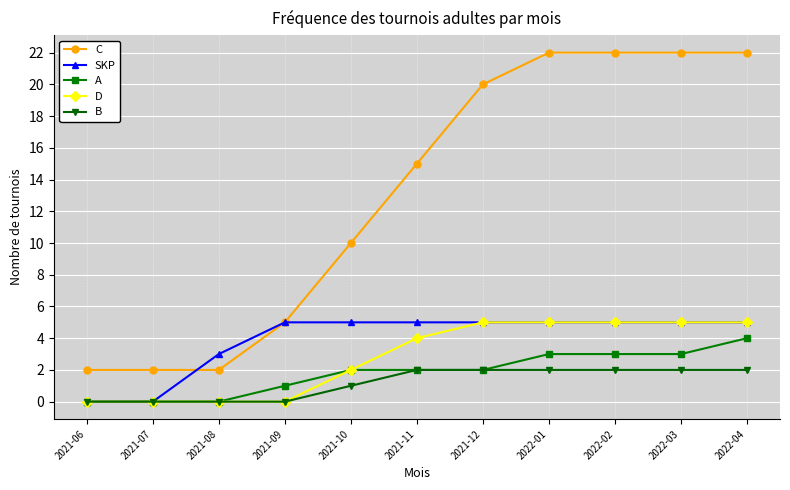

How many data points in B are less than 2?

5